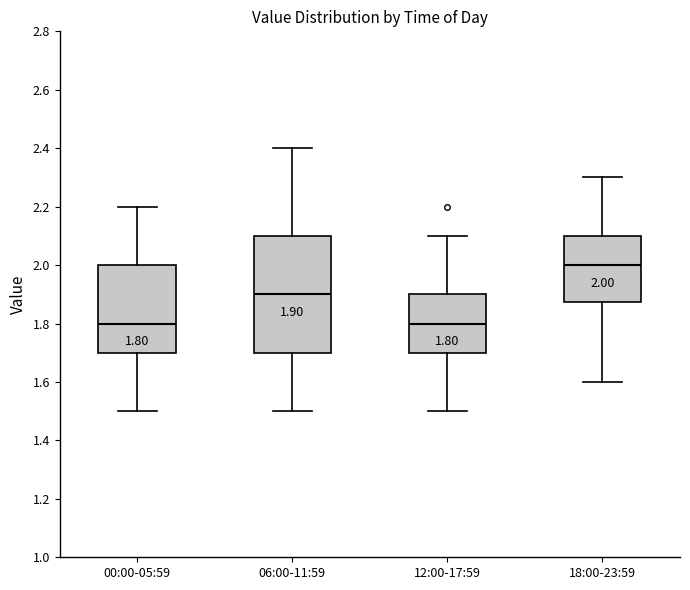

Which box is the tallest, from its lower edge to its upper edge?

06:00-11:59